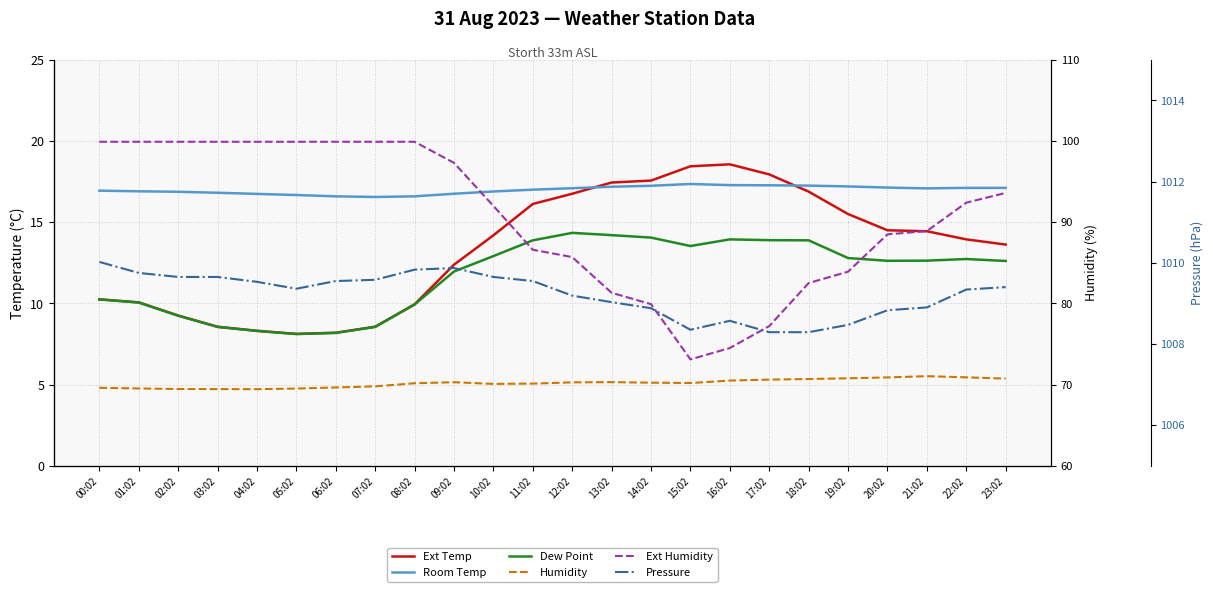

Is it true that Dew Point equals 6.2 at 20:02?

False